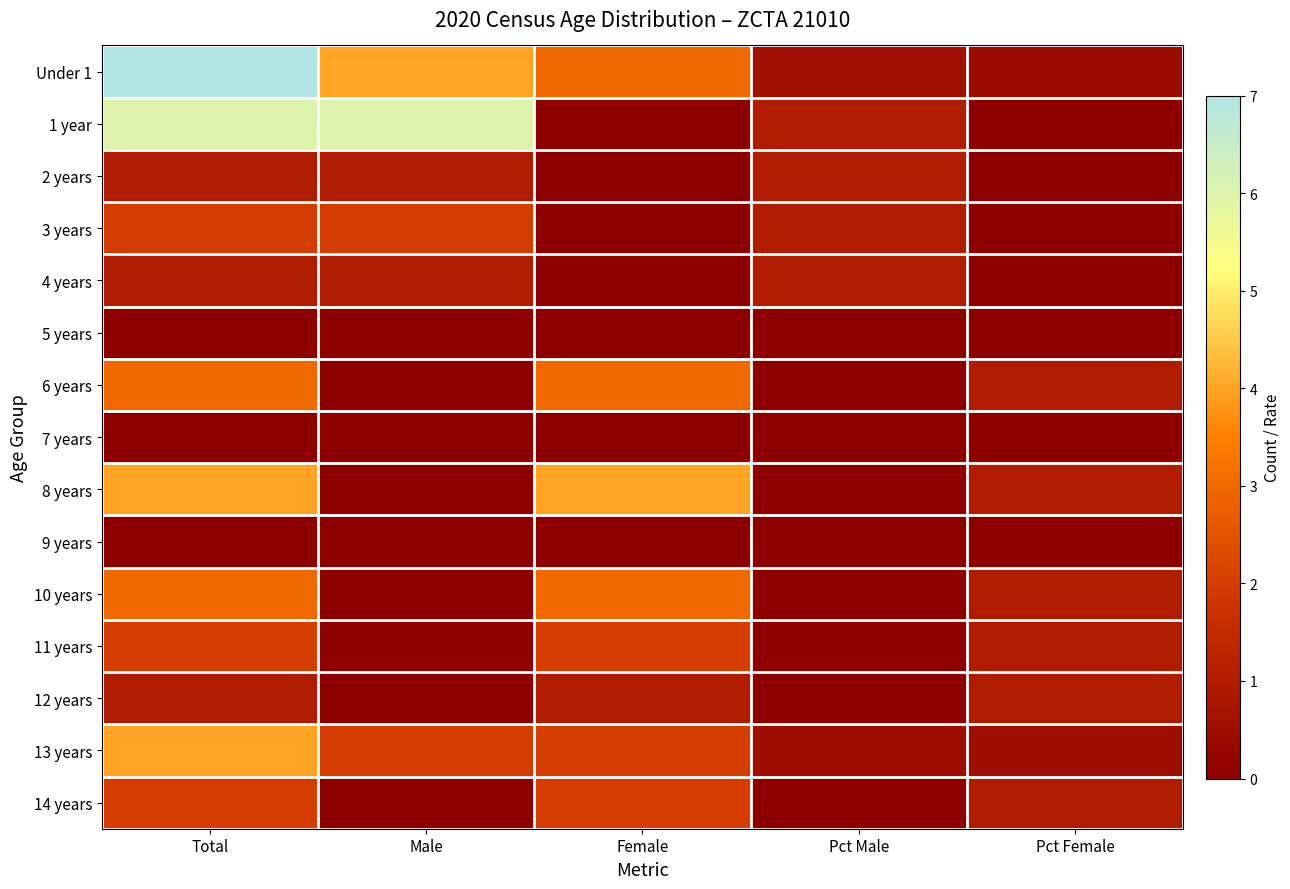

How many categories are shown in the chart?

5